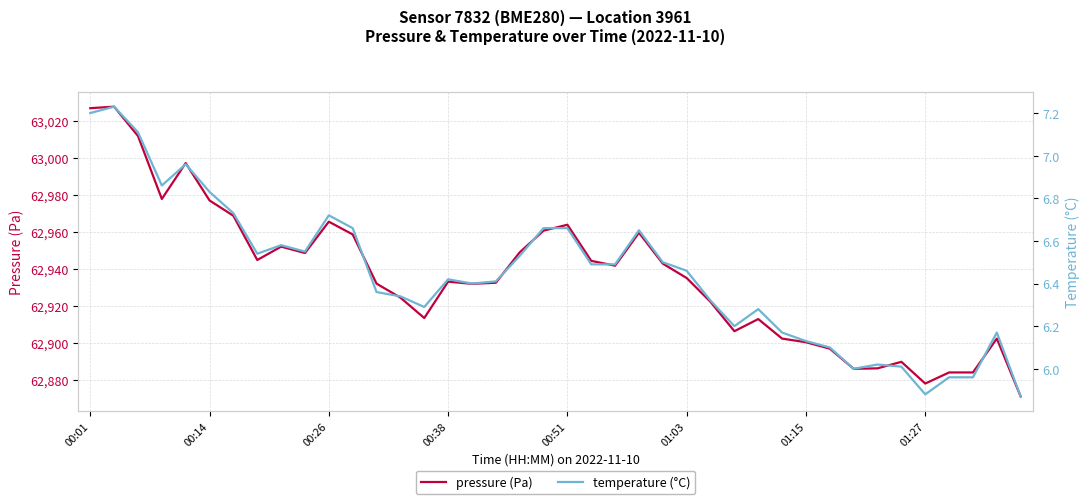

What is the minimum value for pressure (Pa)?

62870.9